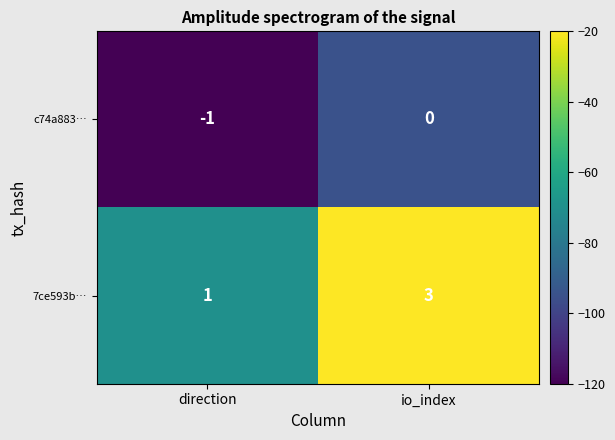

Between direction and io_index, which series saw the biggest shift?

7ce593b…